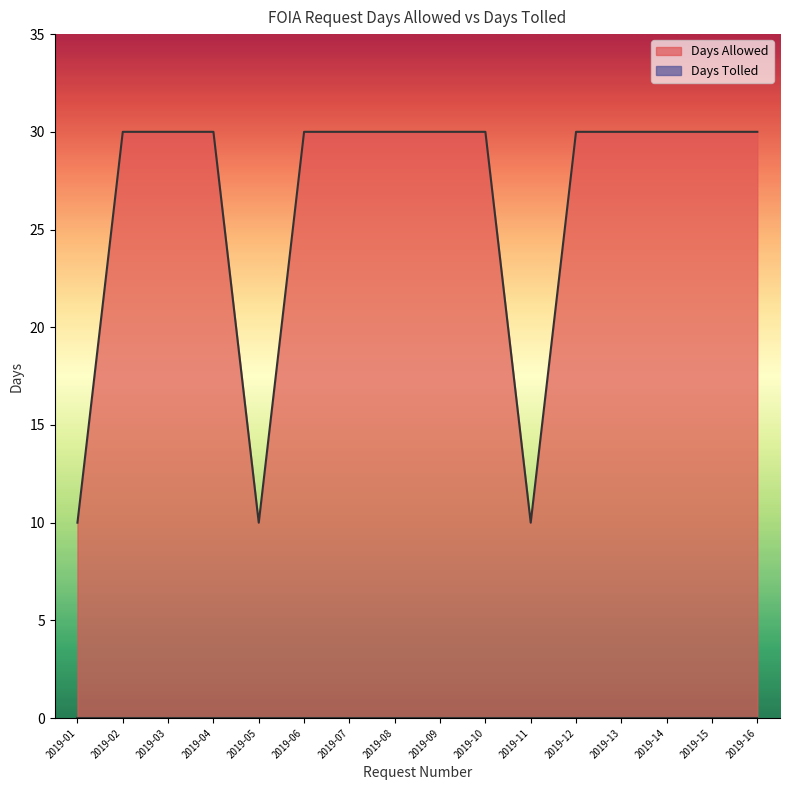

True or false: the data shows 30 at 2019-15.

True